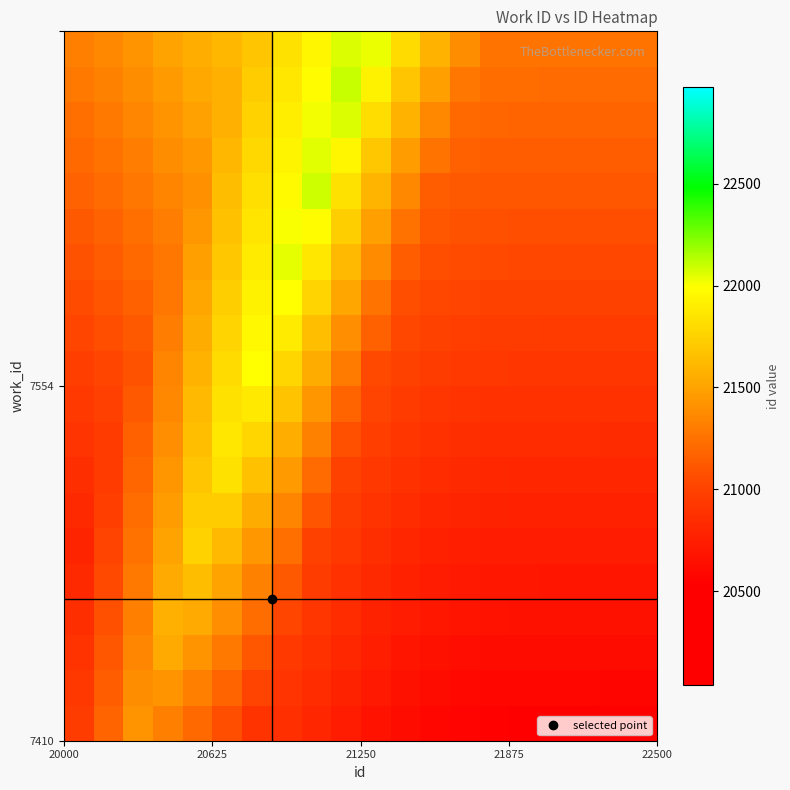

Count the number of categories in the chart.

20